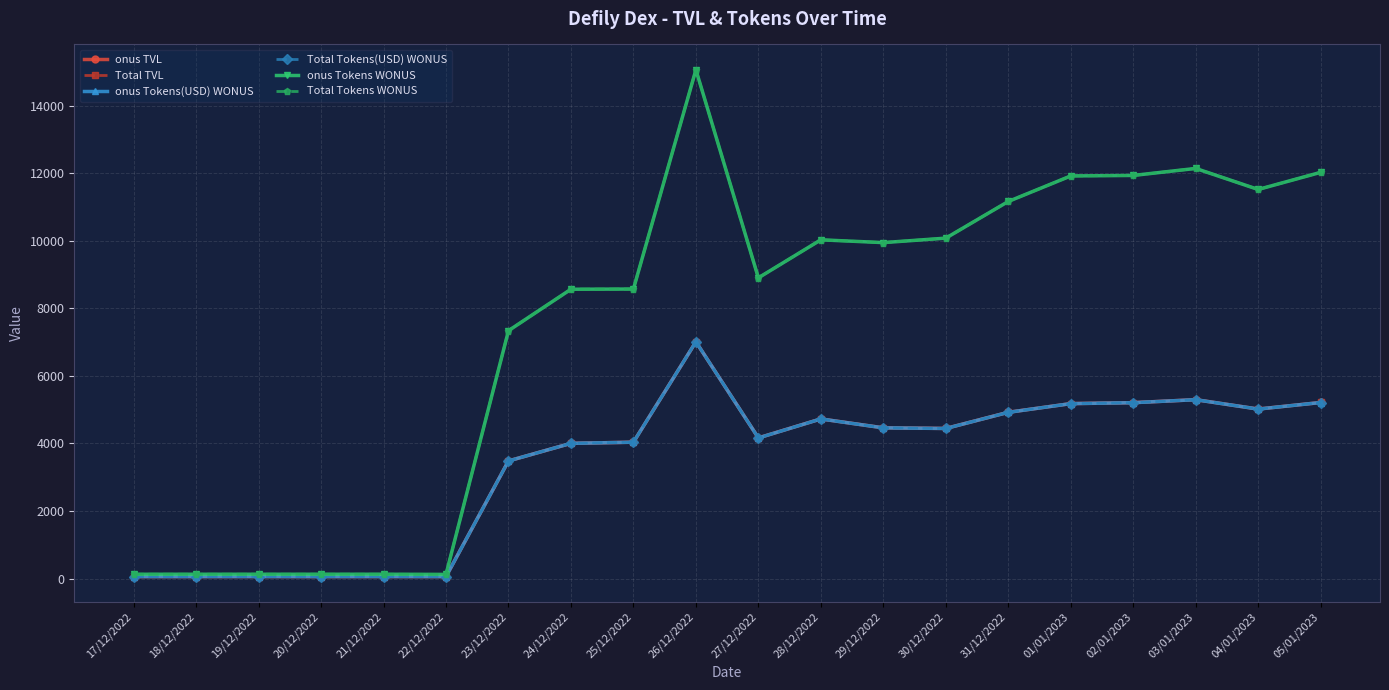

Reading left to right, list all the values displayed in this chart.

onus TVL: 57.4	58.0	58.8	57.5	58.7	57.4	3482.9	4003.4	4037.6	7010.7	4164.9	4727.0	4463.5	4444.8	4923.0	5180.5	5208.6	5297.3	5019.2	5213.5
Total TVL: 57.4	58.0	58.8	57.5	58.7	57.4	3482.9	4003.4	4037.6	7010.7	4164.9	4727.0	4463.5	4444.8	4923.0	5180.5	5208.6	5297.3	5019.2	5213.5
onus Tokens(USD) WONUS: 57.4	58.0	58.8	57.5	58.7	57.4	3482.9	4003.4	4037.6	7010.7	4163.8	4726.0	4462.4	4443.8	4921.9	5179.4	5207.5	5296.2	5018.1	5212.5
Total Tokens(USD) WONUS: 57.4	58.0	58.8	57.5	58.7	57.4	3482.9	4003.4	4037.6	7010.7	4163.8	4726.0	4462.4	4443.8	4921.9	5179.4	5207.5	5296.2	5018.1	5212.5
onus Tokens WONUS: 126.7	126.9	126.9	126.9	126.9	121.9	7339.7	8567.3	8573.3	15066.6	8905.0	10030.8	9948.4	10080.7	11166.6	11922.9	11937.4	12144.8	11522.3	12029.0
Total Tokens WONUS: 126.7	126.9	126.9	126.9	126.9	121.9	7339.7	8567.3	8573.3	15066.6	8905.0	10030.8	9948.4	10080.7	11166.6	11922.9	11937.4	12144.8	11522.3	12029.0